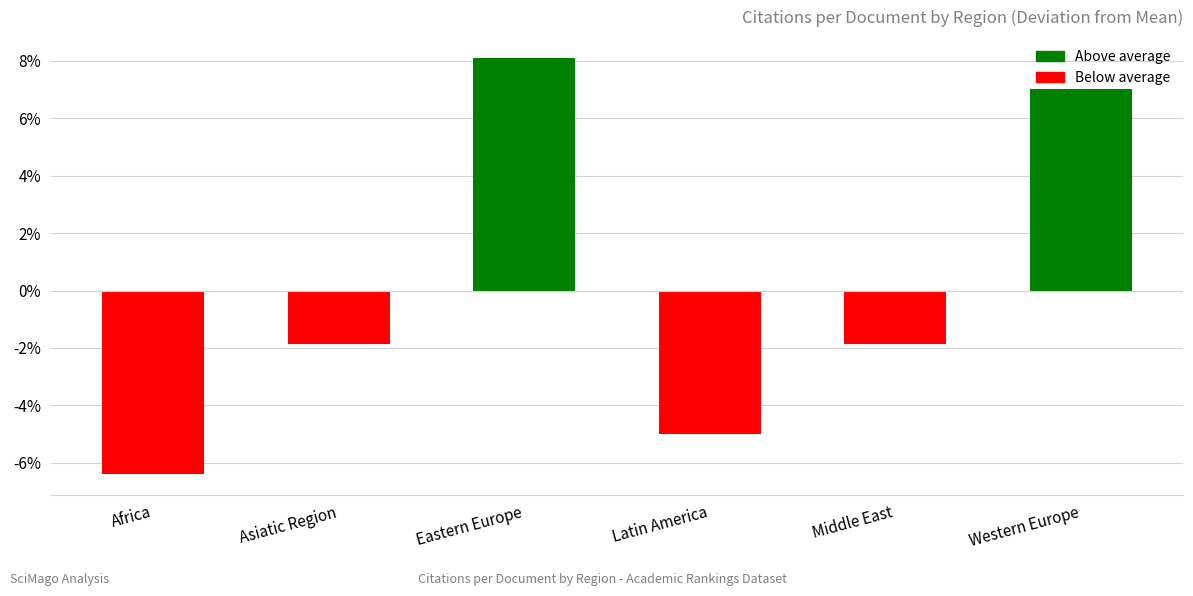

How many negative values are there?

4